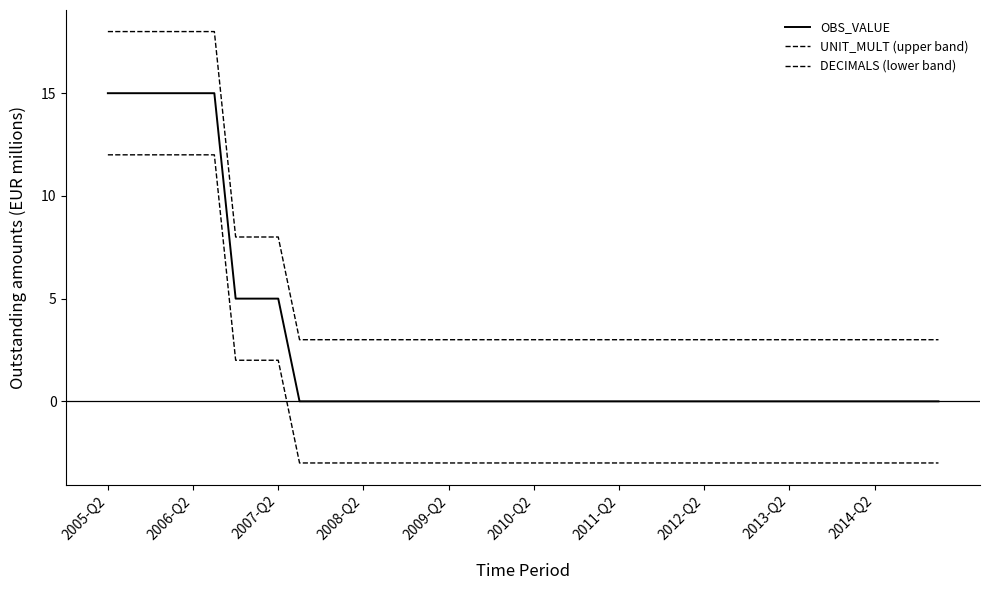

At which category does the chart reach its minimum across all series?

2014-Q2